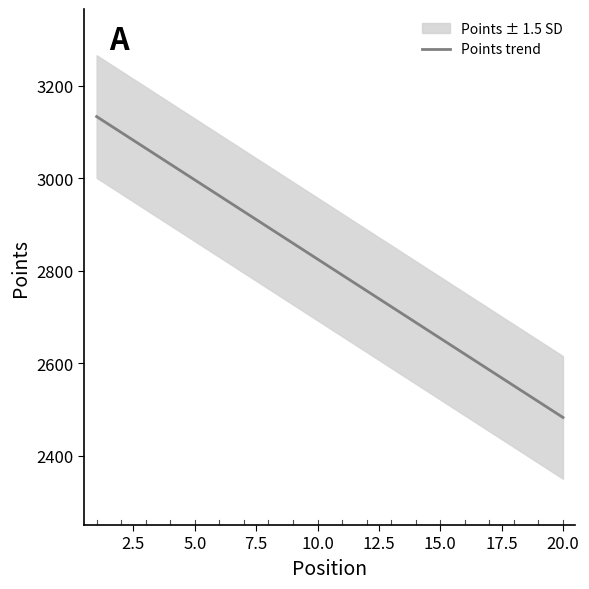

What is the lowest value of the Points trend series?

2482.7